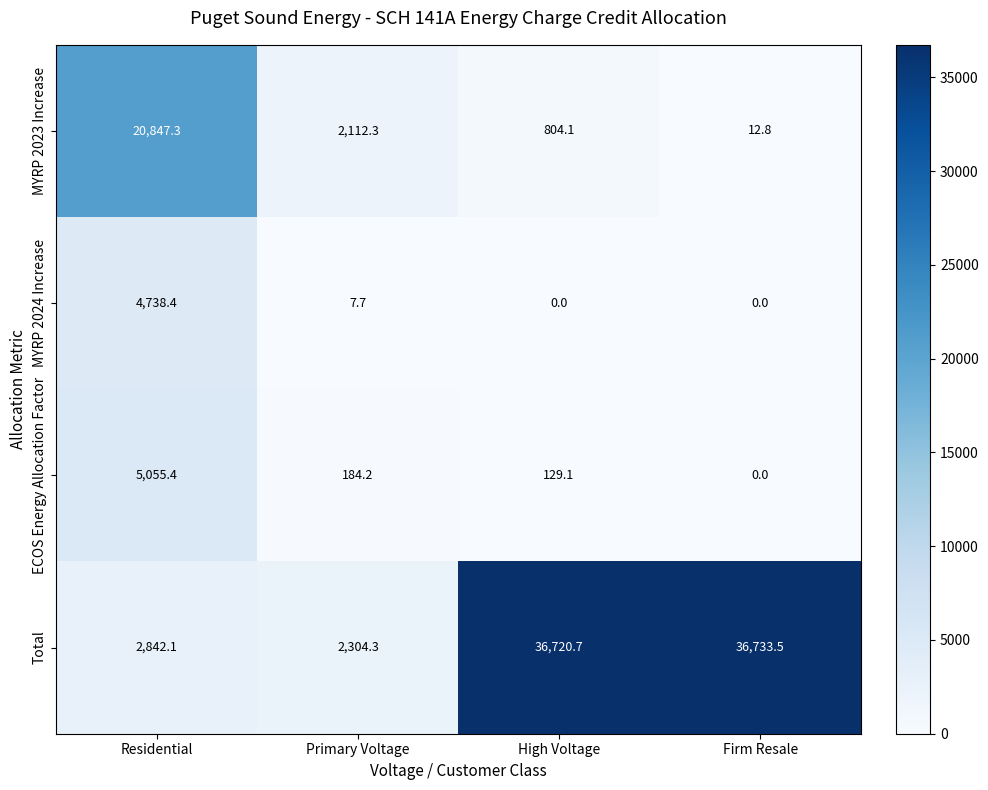

Is it true that ECOS Energy Allocation Factor equals 82.3 at Primary Voltage?

False